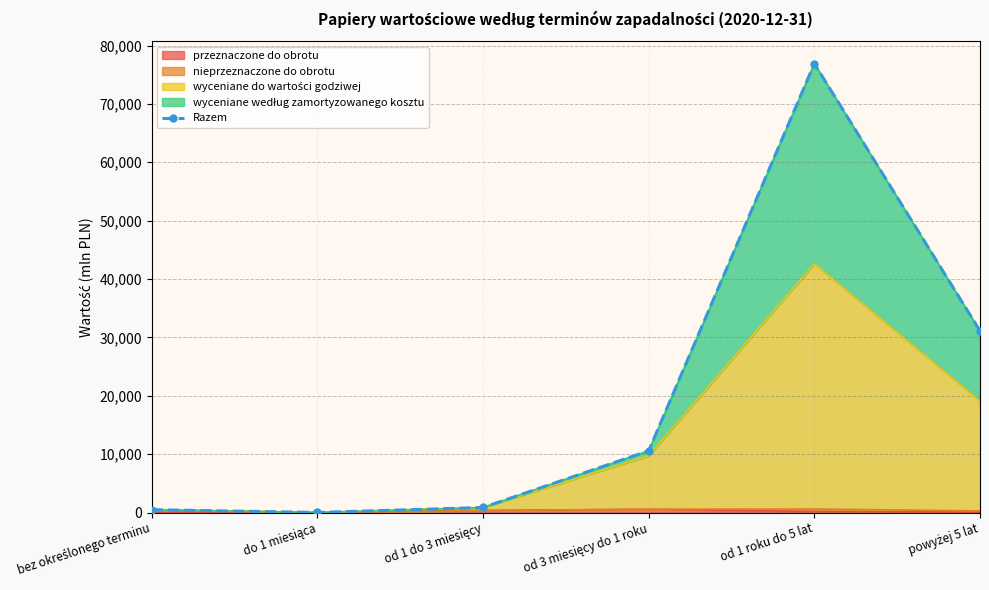

What is the sum of the values at od 1 do 3 miesięcy and powyżej 5 lat?

31983